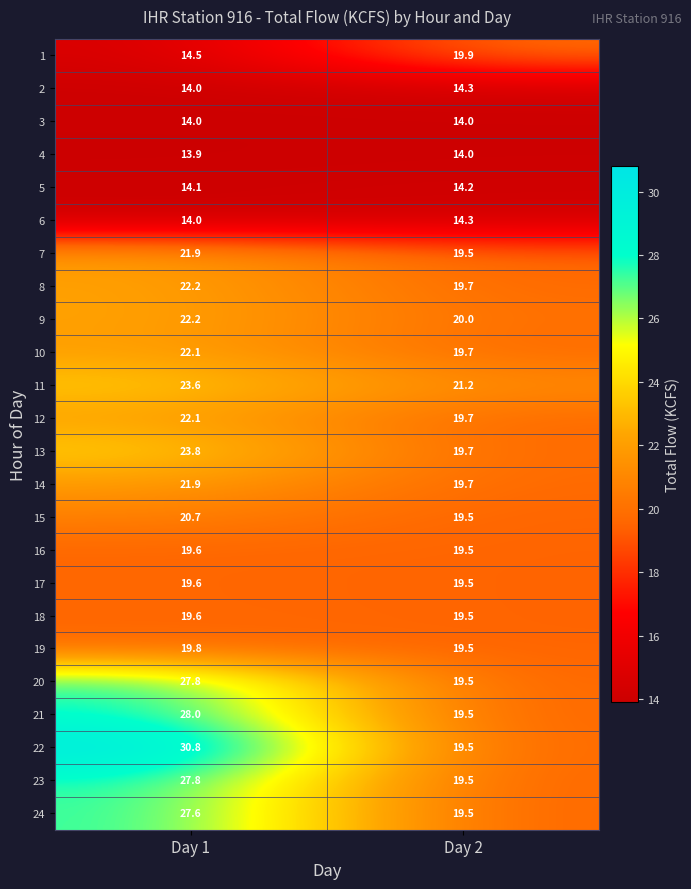

What is the minimum value shown in the chart?

13.9